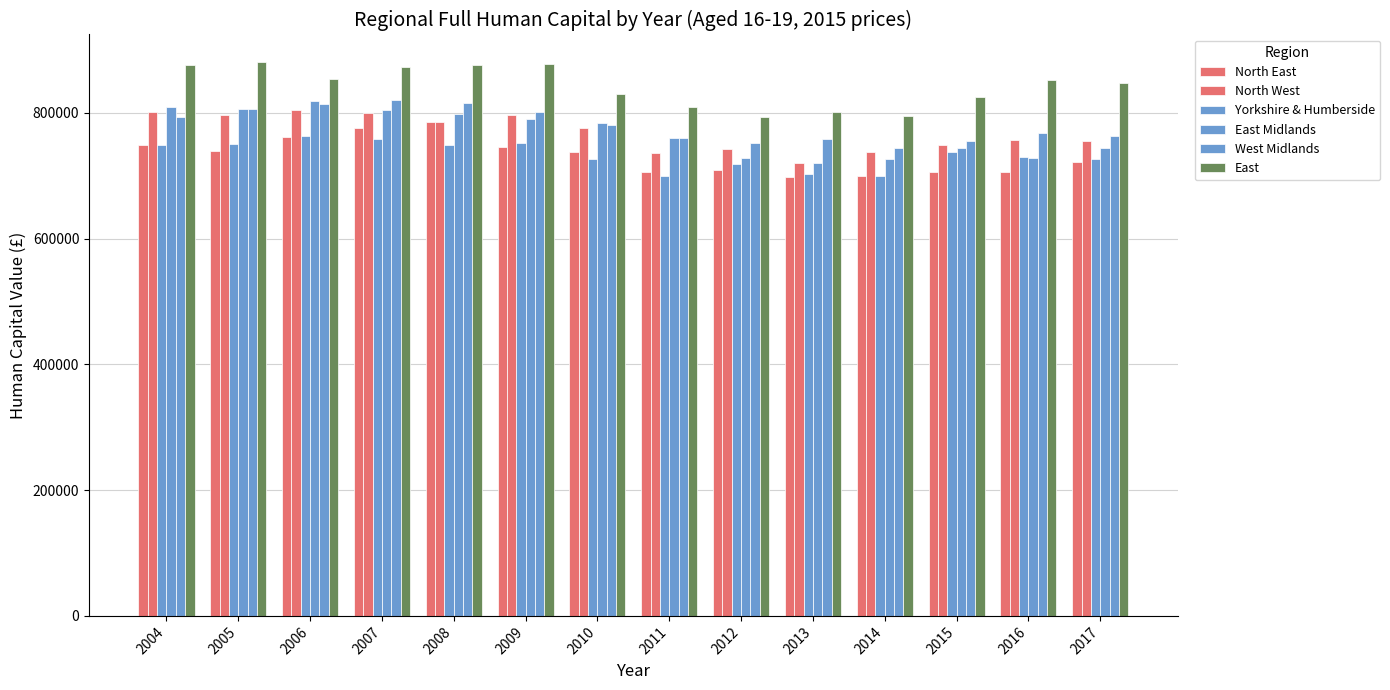

What is the minimum value shown in the chart?

697197.8